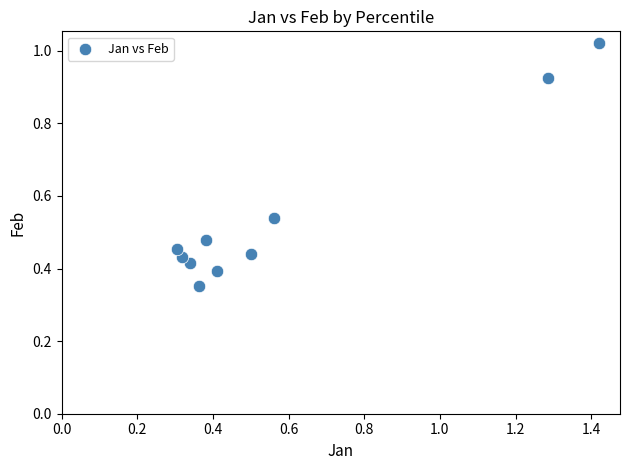

What is the average X value?

0.6